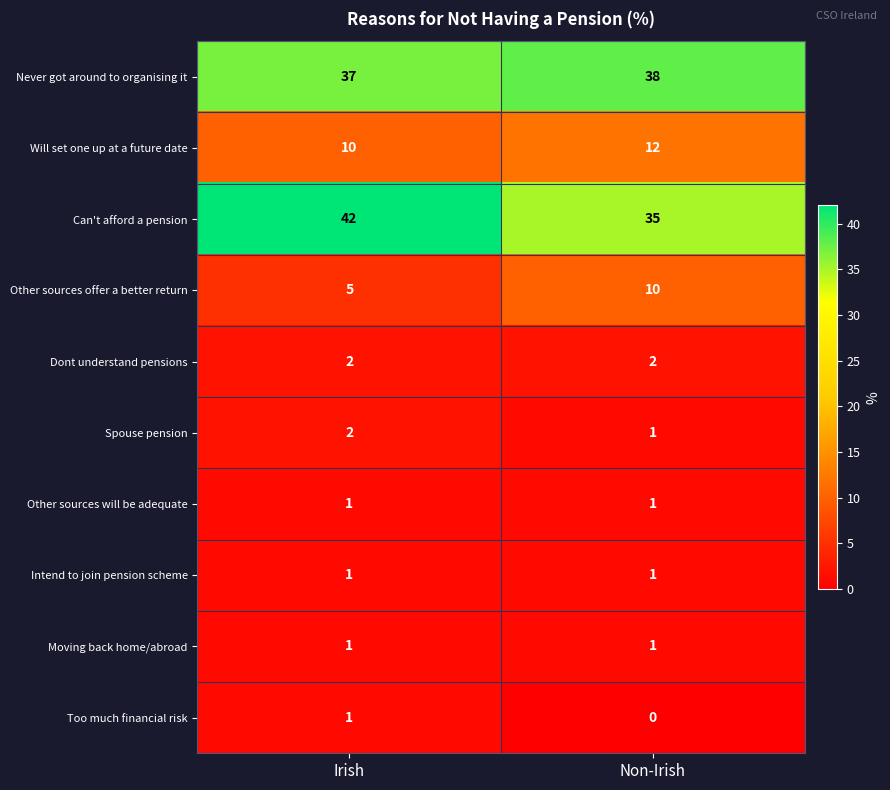

Between Irish and Non-Irish, which series saw the biggest shift?

Can't afford a pension